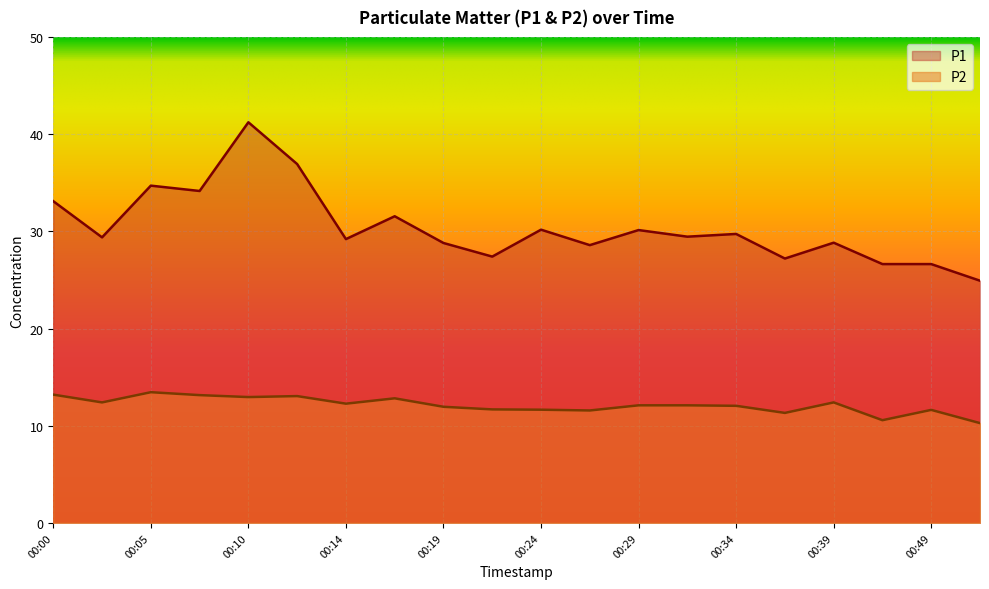

Rank the categories by P2 value from lowest to highest.

00:52, 00:41, 00:36, 00:27, 00:49, 00:24, 00:22, 00:19, 00:34, 00:29, 00:31, 00:14, 00:02, 00:39, 00:17, 00:10, 00:12, 00:07, 00:00, 00:05